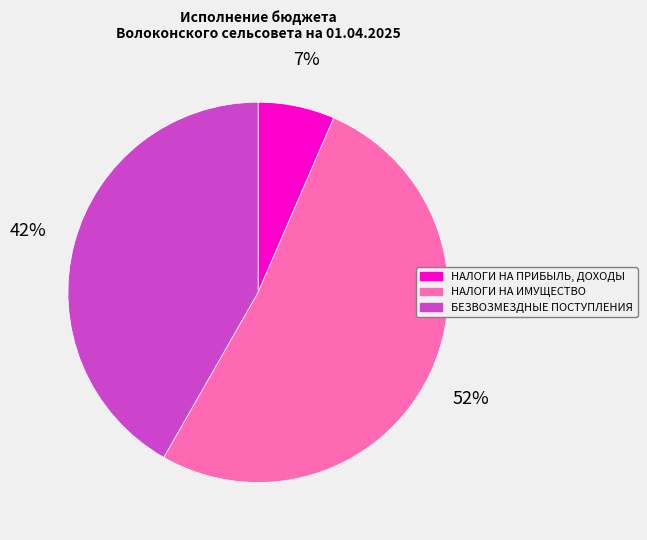

Rank the categories by value from lowest to highest.

НАЛОГИ НА ПРИБЫЛЬ, ДОХОДЫ, БЕЗВОЗМЕЗДНЫЕ ПОСТУПЛЕНИЯ, НАЛОГИ НА ИМУЩЕСТВО